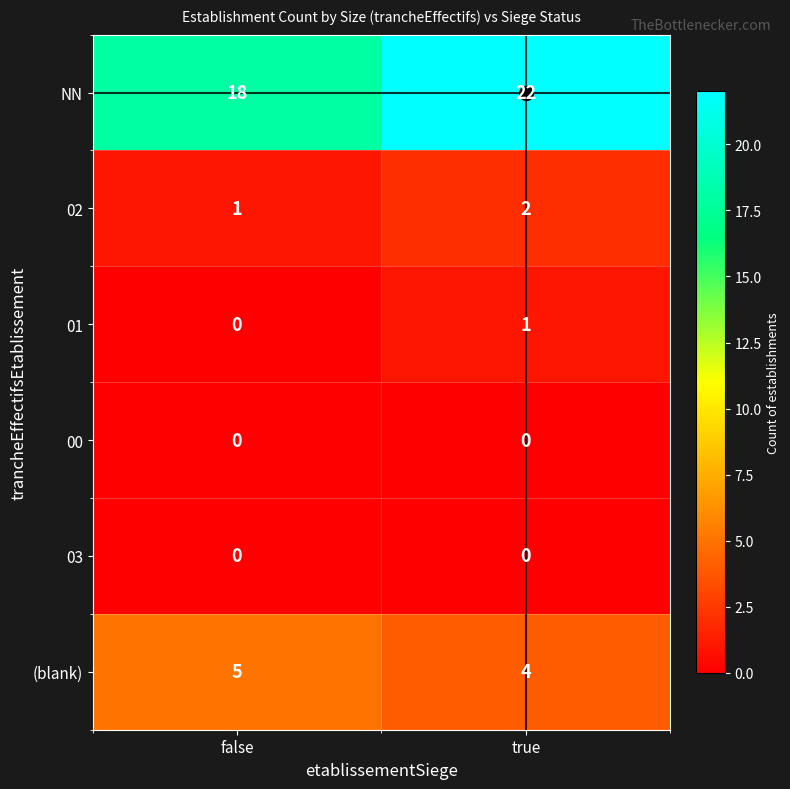

At which category is the sum across all series the highest?

true